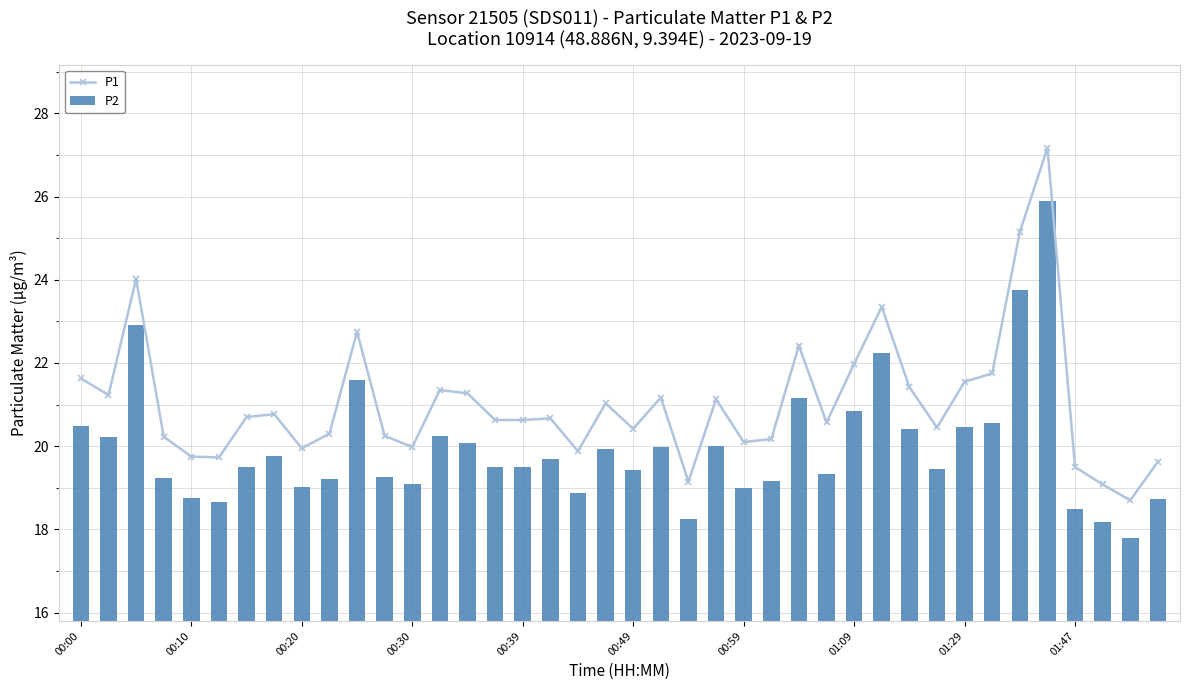

Reading left to right, extract all data points from this chart.

P1: 21.6	21.2	24.0	20.2	19.8	19.7	20.7	20.8	19.9	20.3	22.8	20.2	20.0	21.4	21.3	20.6	20.6	20.7	19.9	21.0	20.4	21.2	19.1	21.1	20.1	20.2	22.4	20.6	22.0	23.4	21.4	20.4	21.6	21.8	25.1	27.2	19.5	19.1	18.7	19.6
P2: 20.5	20.2	22.9	19.2	18.8	18.6	19.5	19.8	19.0	19.2	21.6	19.2	19.1	20.2	20.1	19.5	19.5	19.7	18.9	19.9	19.4	20.0	18.2	20.0	19.0	19.2	21.1	19.3	20.9	22.2	20.4	19.4	20.4	20.6	23.8	25.9	18.5	18.2	17.8	18.7